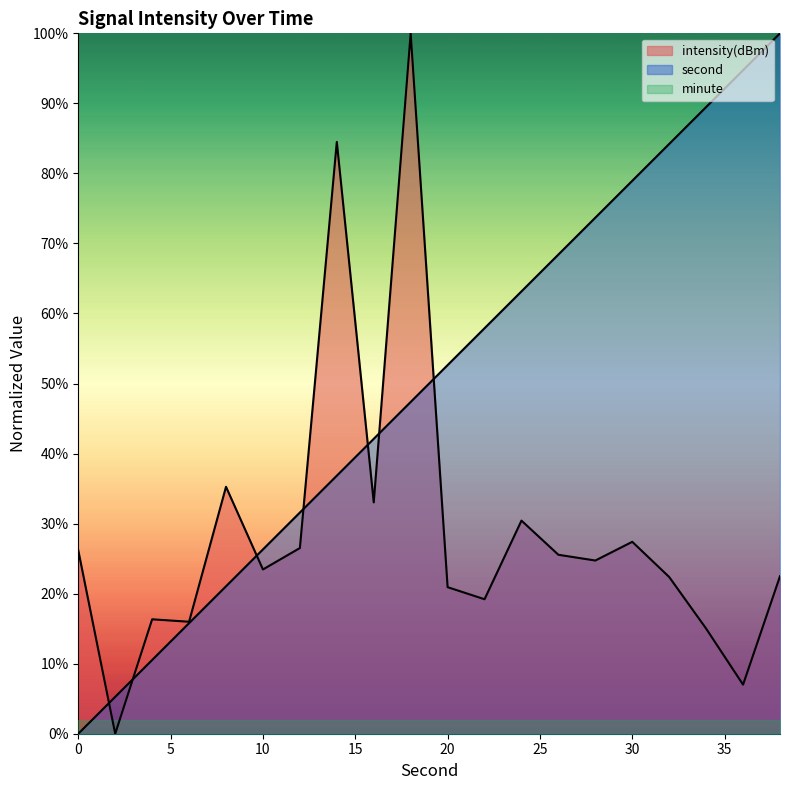

List the series in order of their overall mean, lowest first.

minute, intensity(dBm), second